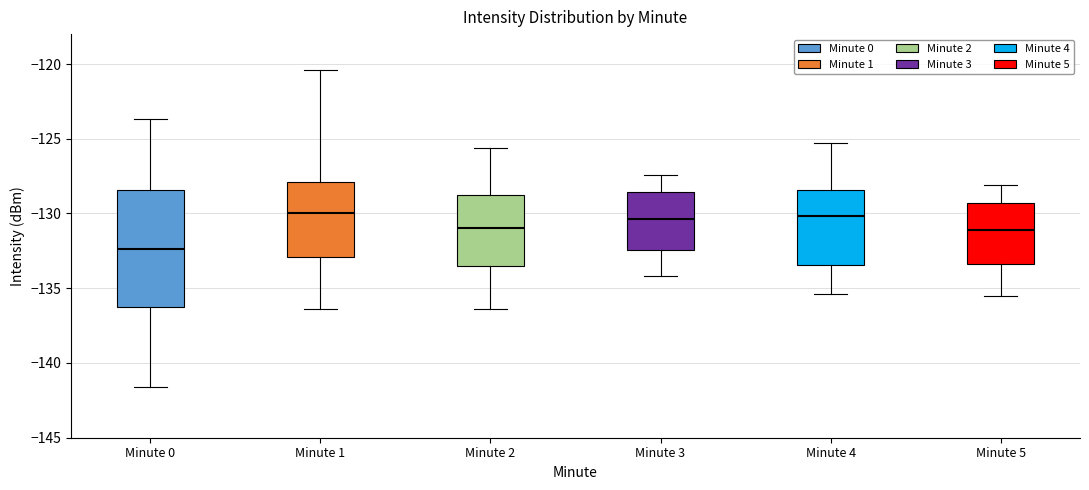

Reading left to right, transcribe this box plot: for each box, give where its median line is, the range the box spans, and where its two whiskers end, as read against the y-axis. The values are not printed on the chart, so give them approximately, as read against the axis.

Minute 0: median -132.5, box -136.0 to -128.5, whiskers -141.5 to -123.5
Minute 1: median -130.0, box -133.0 to -128.0, whiskers -136.5 to -120.5
Minute 2: median -131.0, box -133.5 to -128.5, whiskers -136.5 to -125.5
Minute 3: median -130.5, box -132.5 to -128.5, whiskers -134.0 to -127.5
Minute 4: median -130.0, box -133.5 to -128.5, whiskers -135.5 to -125.5
Minute 5: median -131.0, box -133.5 to -129.5, whiskers -135.5 to -128.0